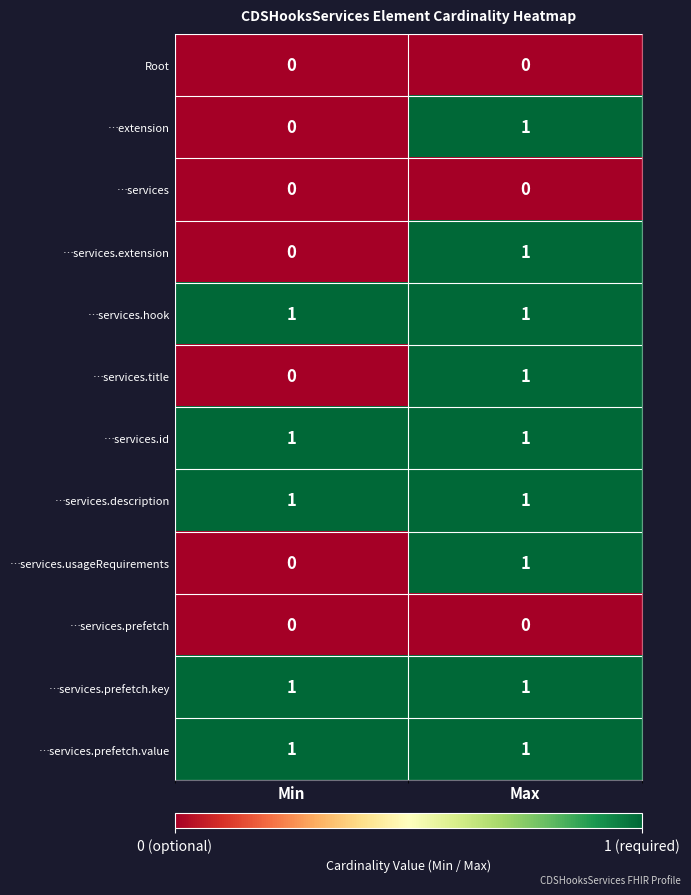

At which category is the sum across all series the highest?

Max